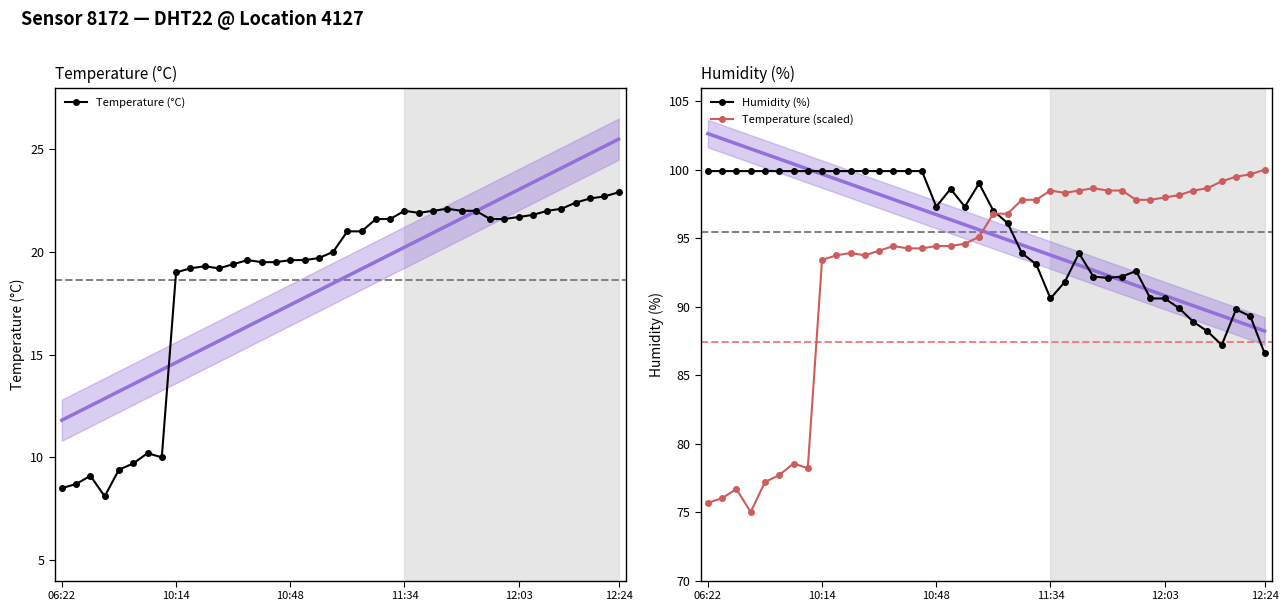

What is the label of the 27th point from the left?

26